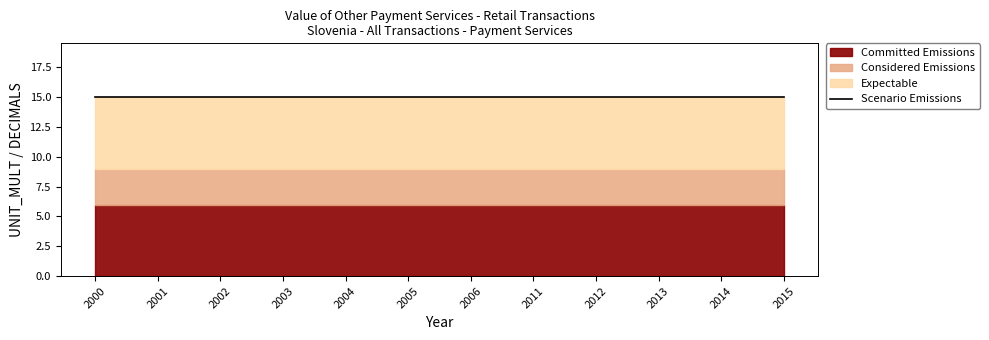

Is it true that Committed Emissions equals 6 at 2012?

True